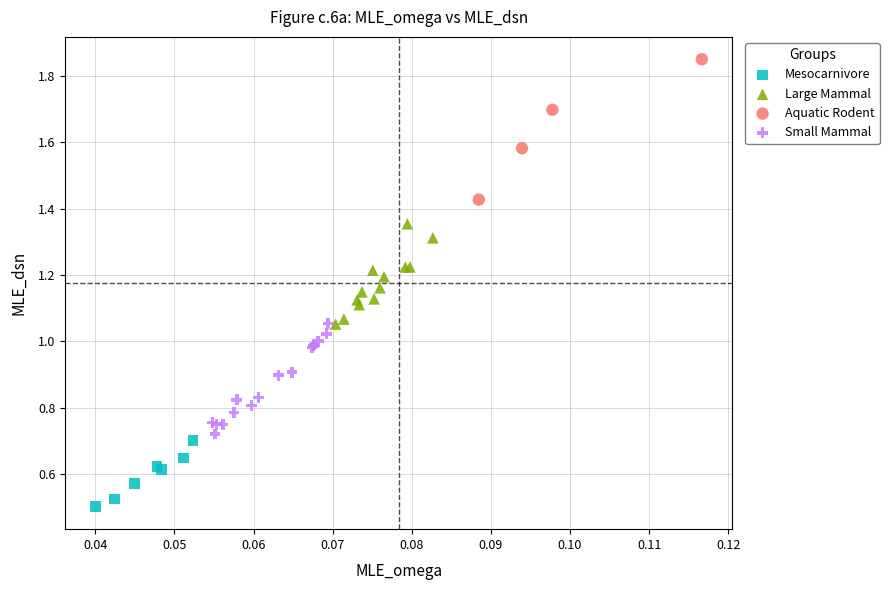

Which series contains the highest Y value?

Aquatic Rodent